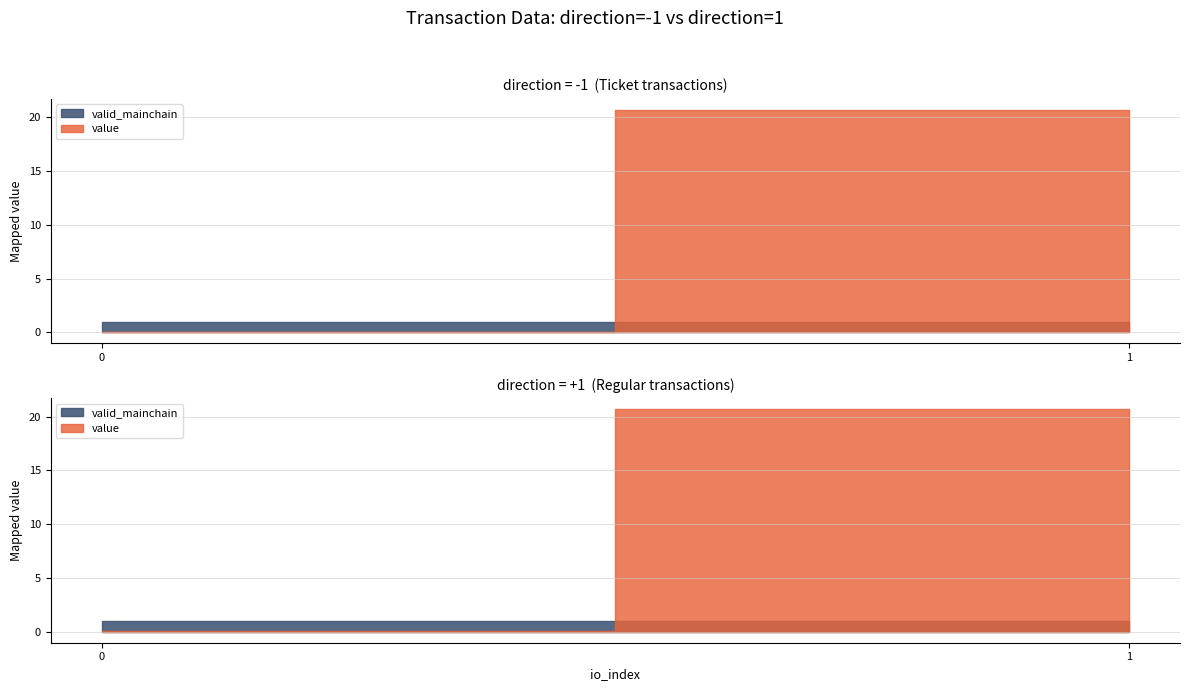

At which label does io_index reach its peak?

1